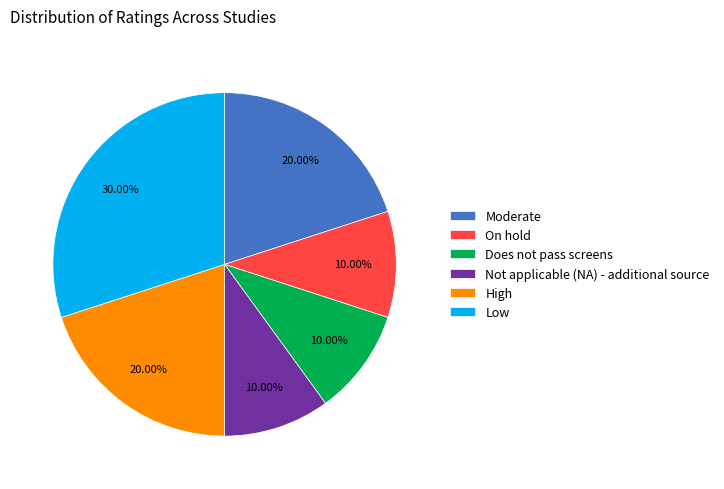

Does Not applicable (NA) - additional source account for over 50% of the chart?

No